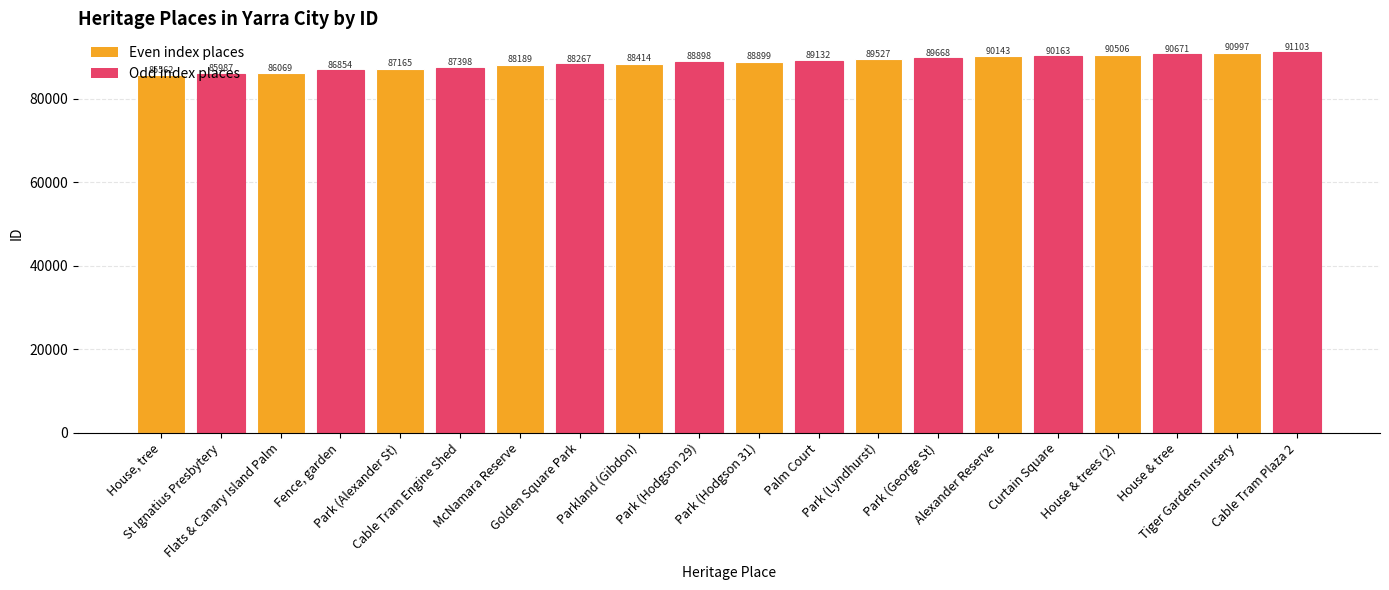

What is the label of the 14th bar from the right?

McNamara Reserve